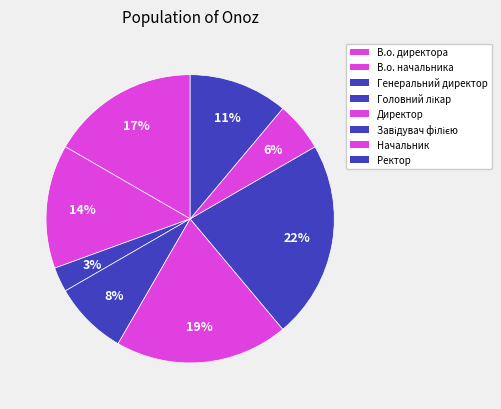

How many slices are in this pie chart?

8